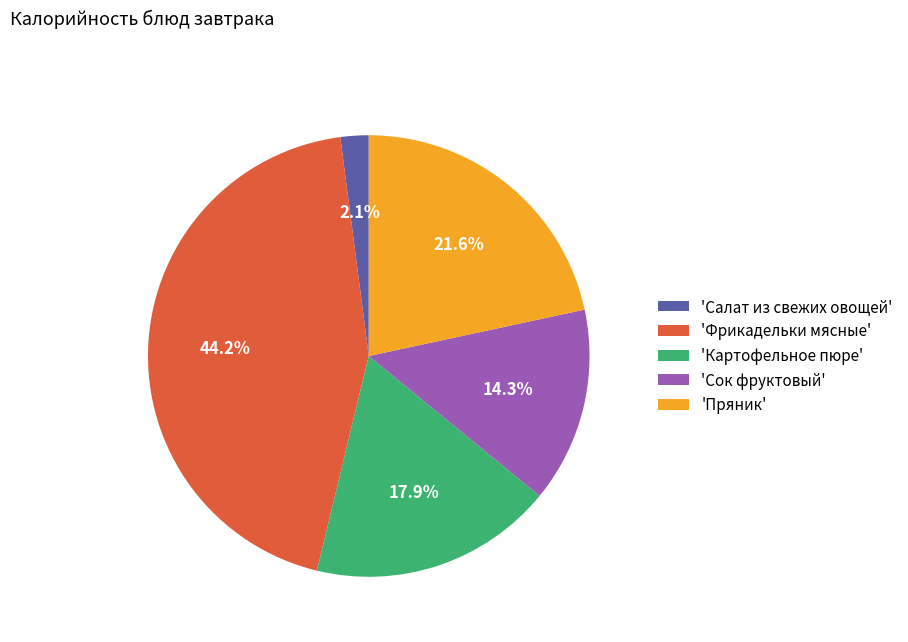

What is the total percentage of 'Картофельное пюре' and 'Пряник'?

39.5%